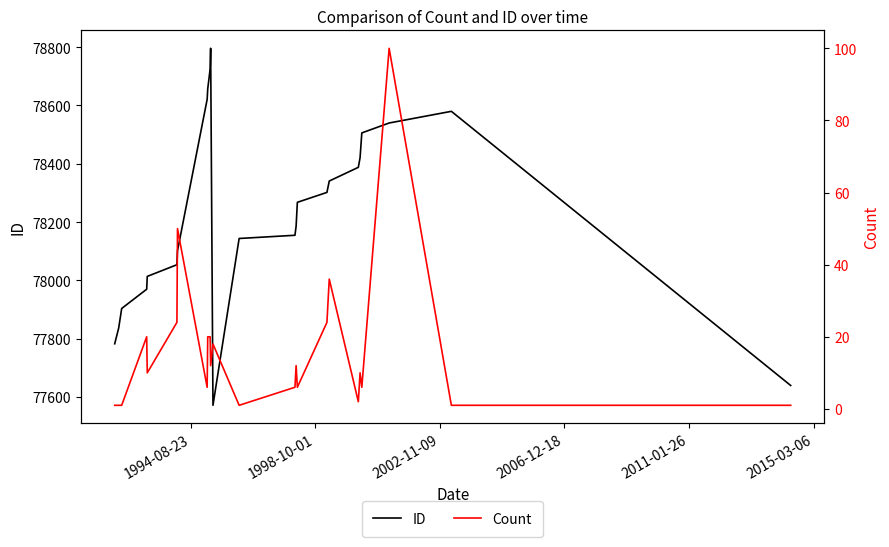

What is the maximum value for Count?

100